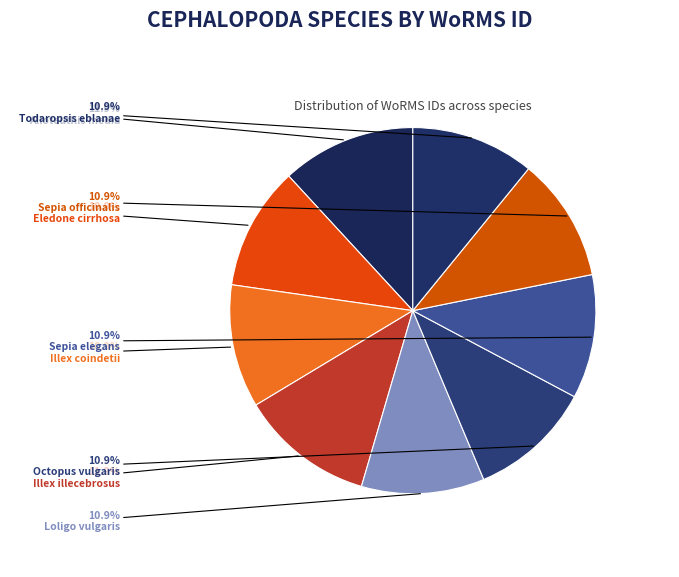

Is it true that Alloteuthis media is 18% of the pie?

False